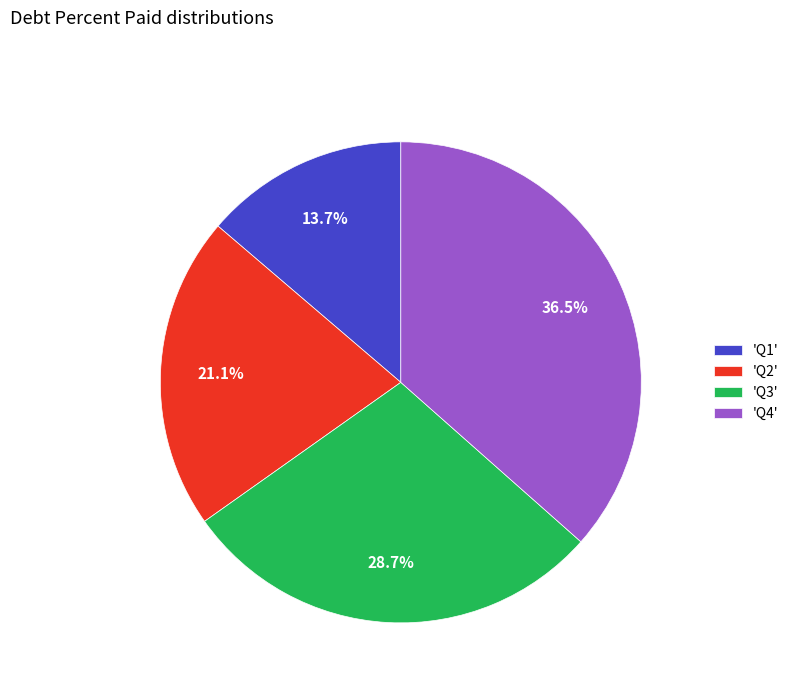

What is the ratio of the value at 'Q1' to the value at 'Q4'?

0.4